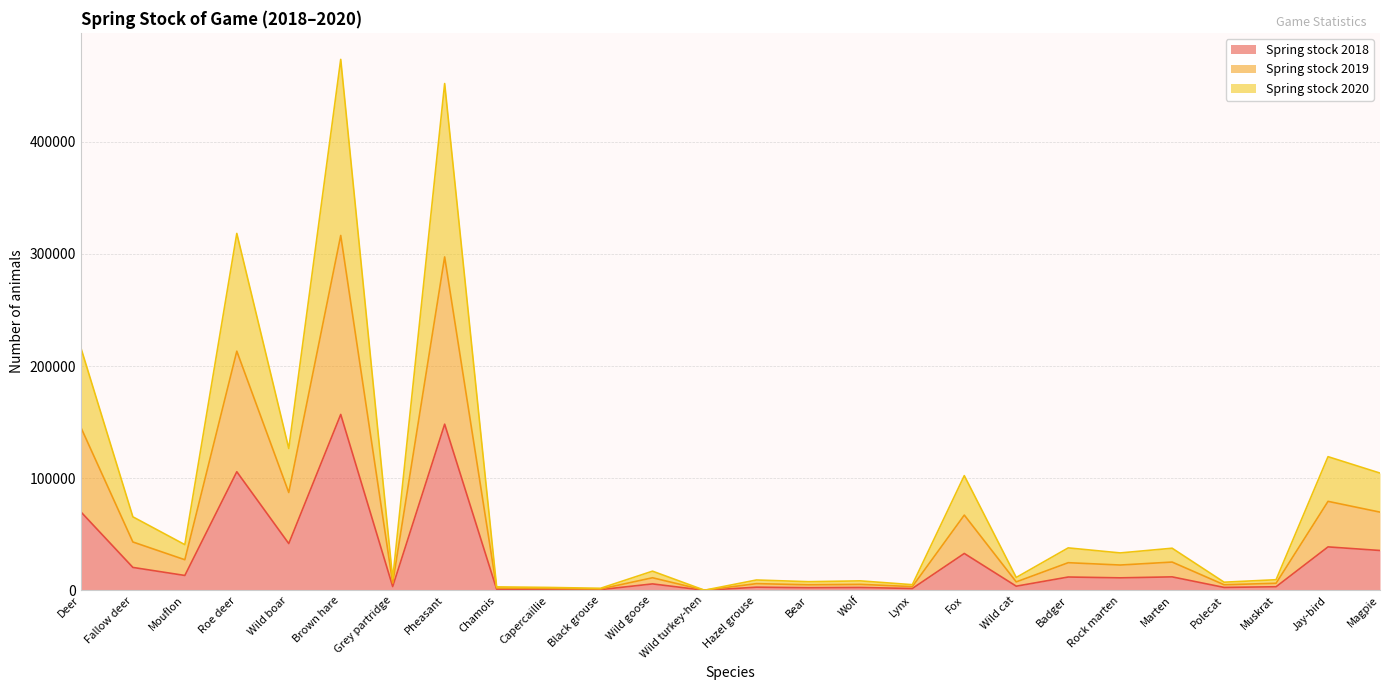

What is the average value of the Spring stock 2018 series?

28048